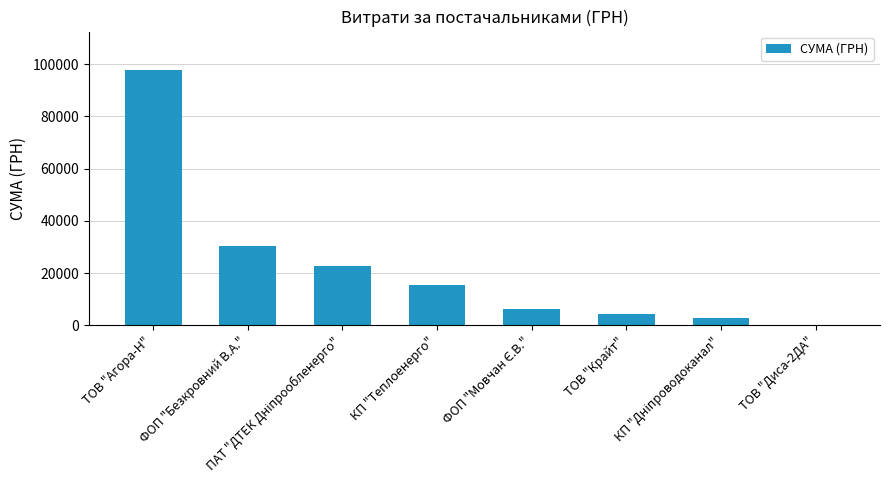

What is the sum of all values?

180436.5